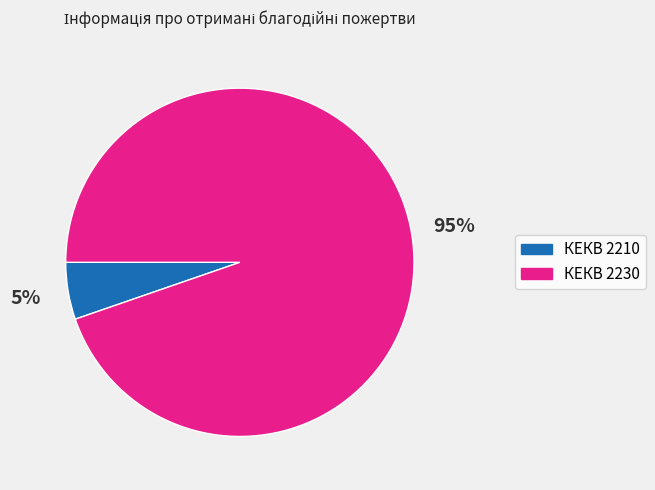

The КЕКВ 2230 slice represents 99% of the pie. True or false?

False